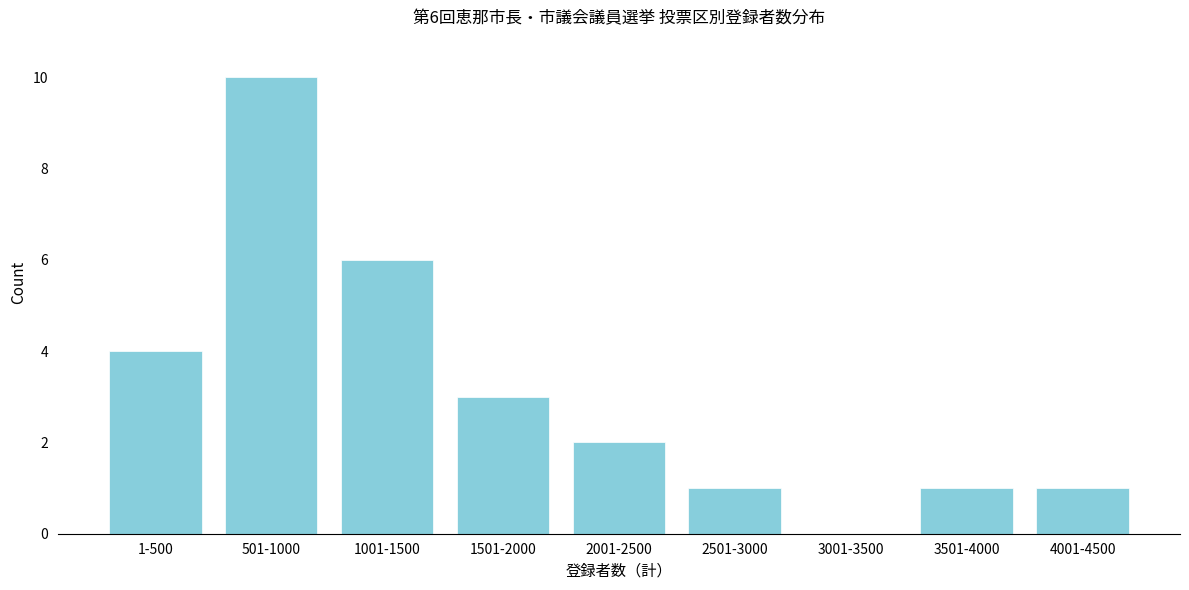

Reading right to left, what are all the values shown in this chart?

4001-4500=1	3501-4000=1	3001-3500=0	2501-3000=1	2001-2500=2	1501-2000=3	1001-1500=6	501-1000=10	1-500=4